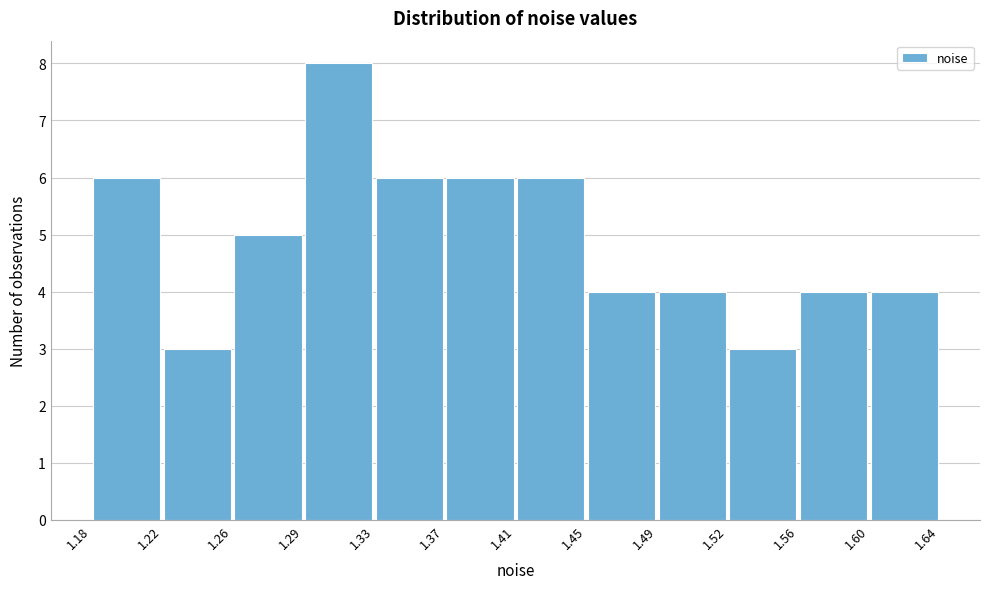

What is the height of the bar covering 1.52 to 1.56 on the x-axis? The values are not printed on the chart, so give them approximately, as read against the axis.

3